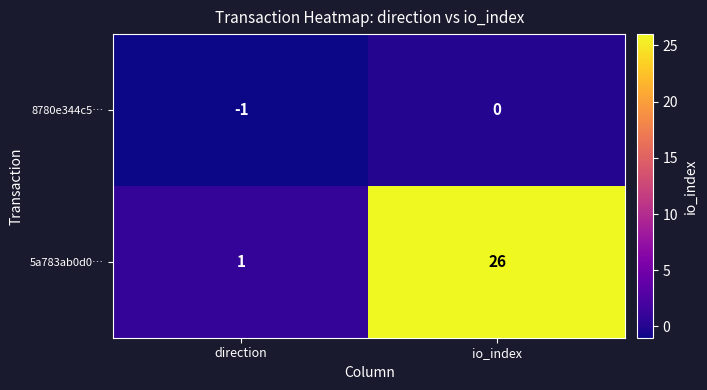

True or false: 8780e344c5… has a value of -1 at io_index.

False